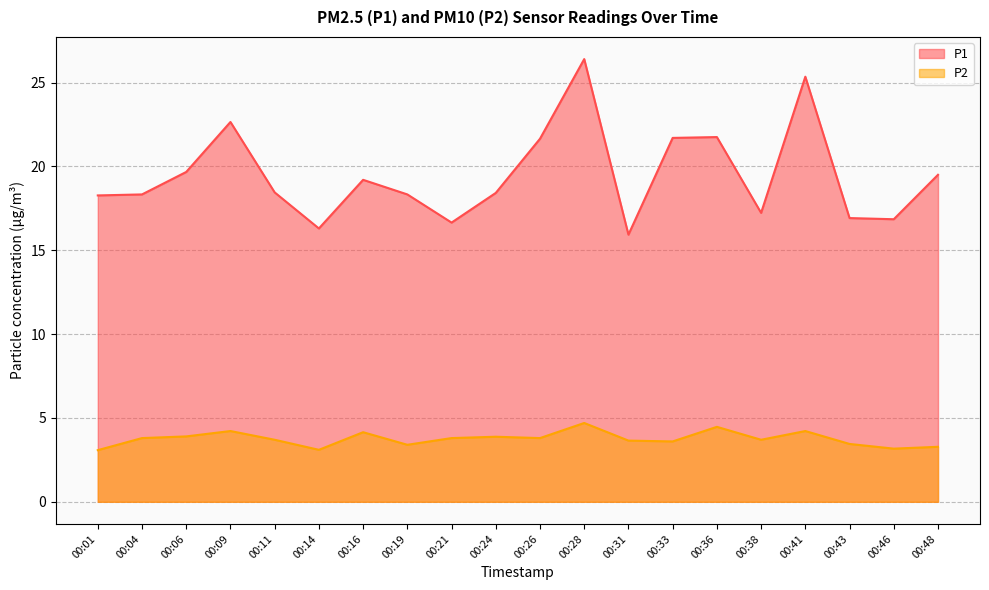

What is the minimum value for P1?

15.9